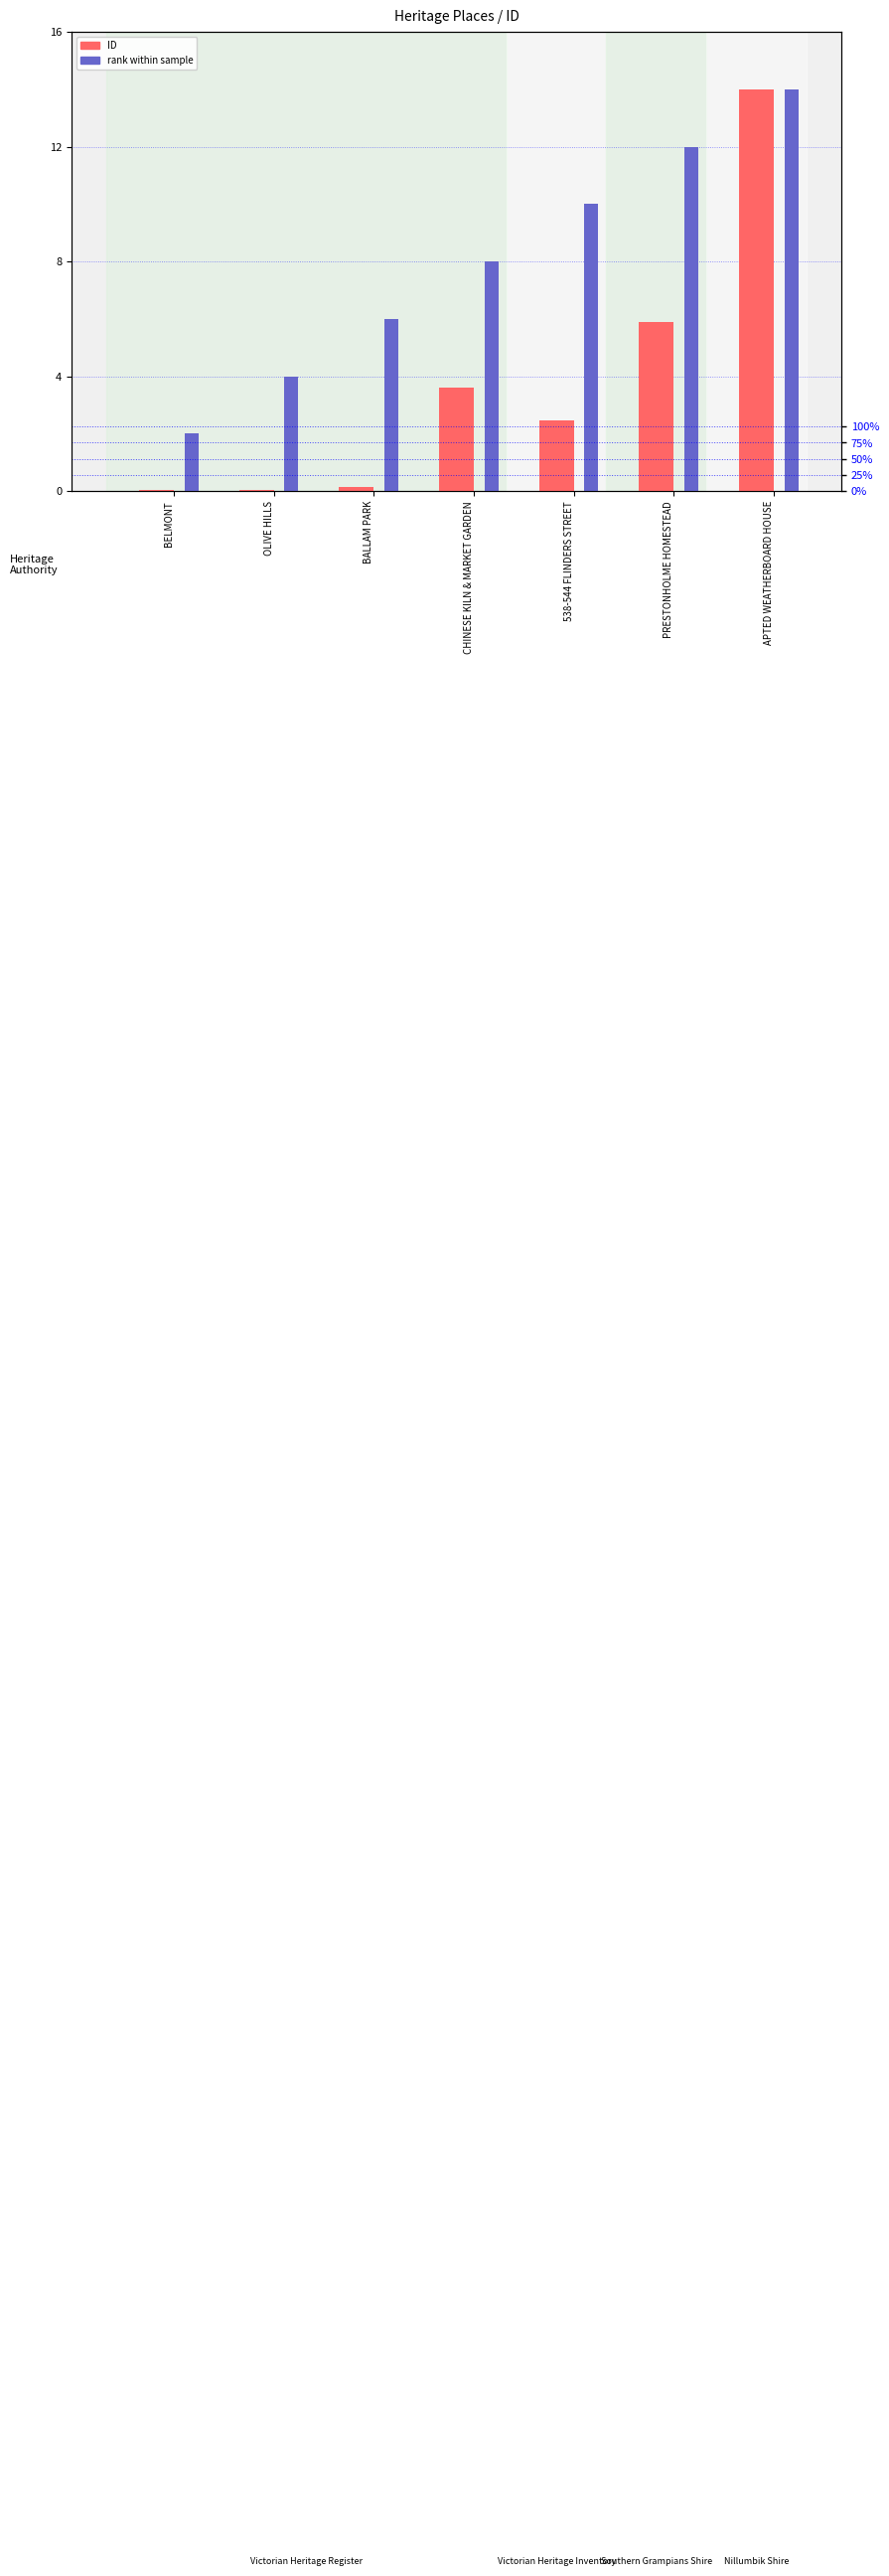

Reading left to right, what are all the values shown in this chart?

ID (normalized): BELMONT=0.0	OLIVE HILLS=0.0	BALLAM PARK=0.1	CHINESE KILN & MARKET GARDEN=3.6	538-544 FLINDERS STREET=2.5	PRESTONHOLME HOMESTEAD=5.9	APTED WEATHERBOARD HOUSE=14.0
Rank within sample: BELMONT=2.0	OLIVE HILLS=4.0	BALLAM PARK=6.0	CHINESE KILN & MARKET GARDEN=8.0	538-544 FLINDERS STREET=10.0	PRESTONHOLME HOMESTEAD=12.0	APTED WEATHERBOARD HOUSE=14.0